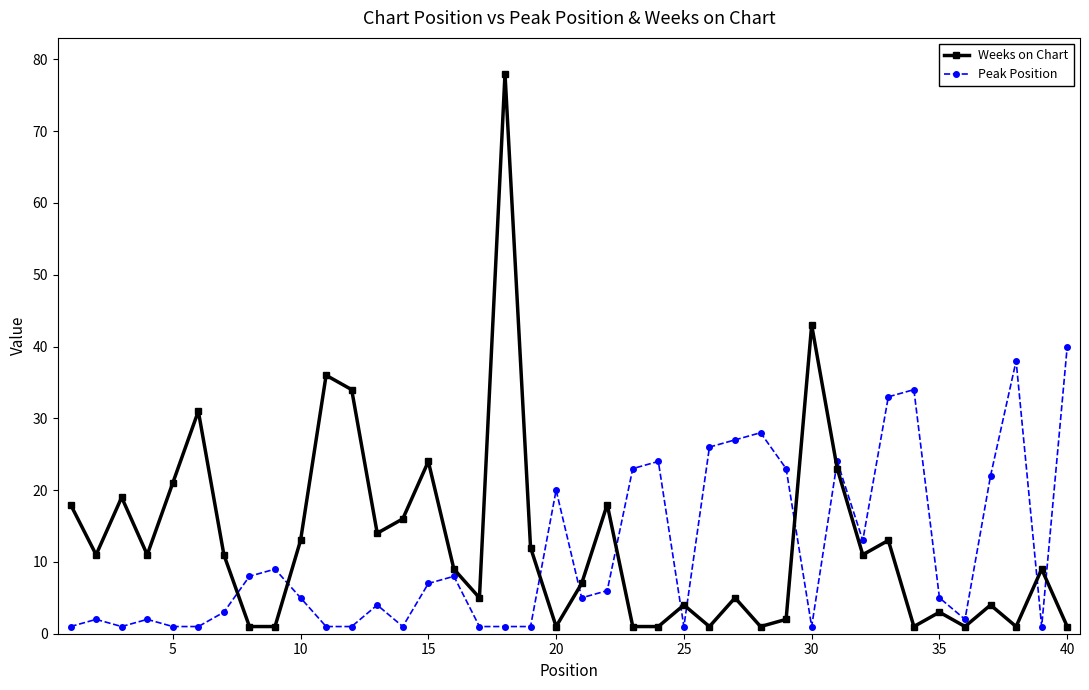

True or false: Peak Position has more than 0 interior local peaks.

True